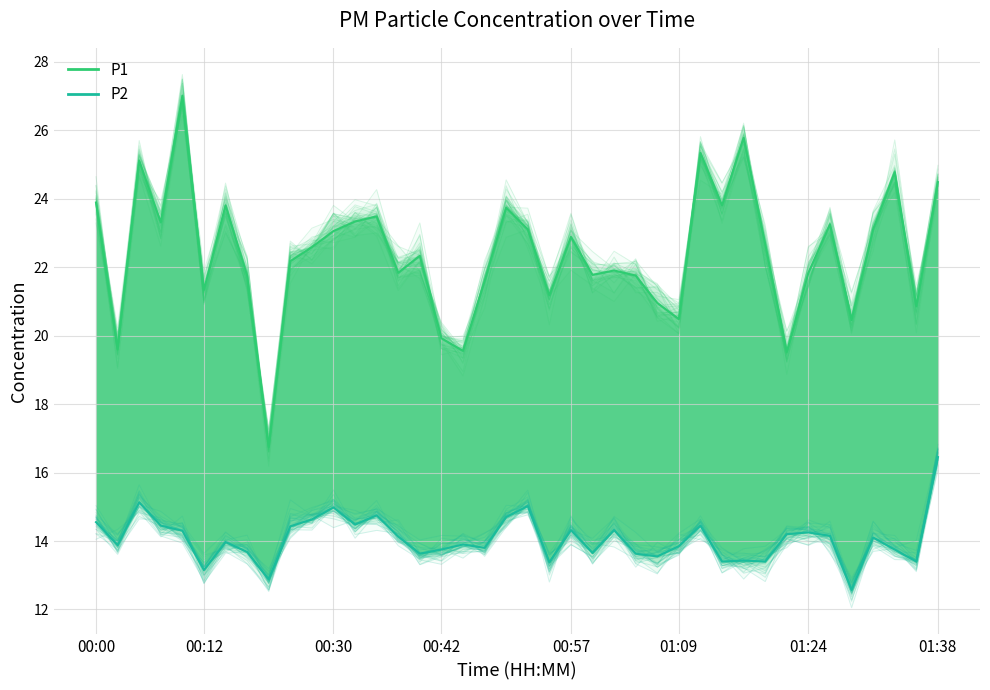

True or false: P1 (mean) and P2 (mean) intersect in this chart.

False